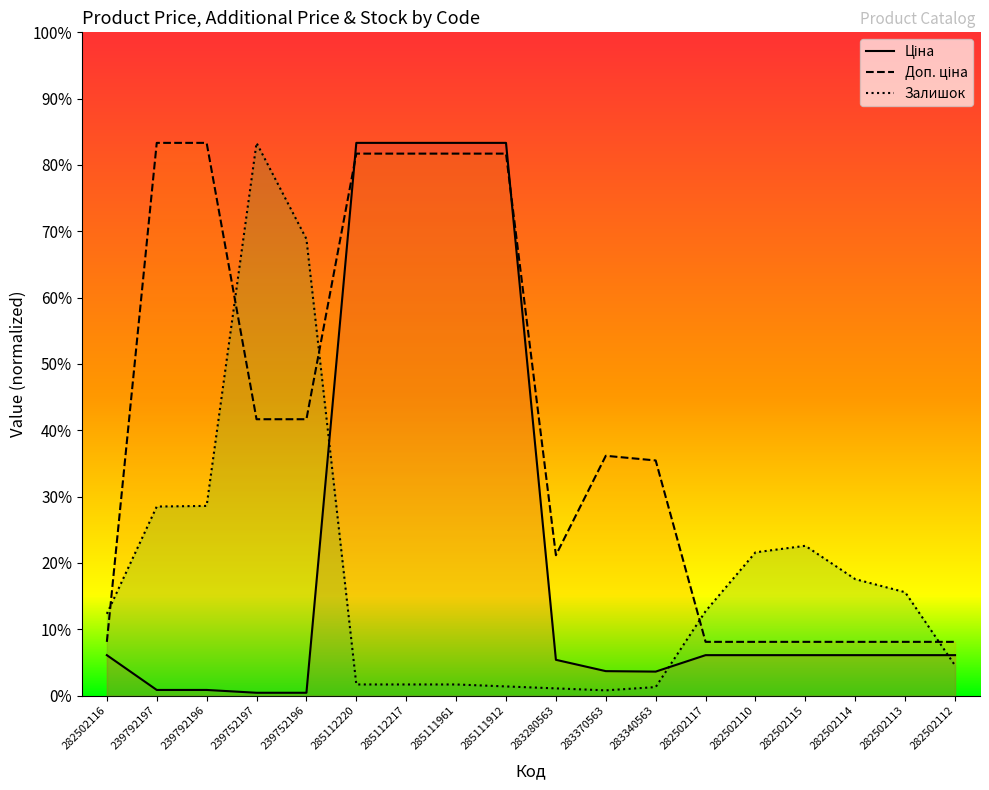

True or false: Доп. ціна and Ціна cross at least once.

True